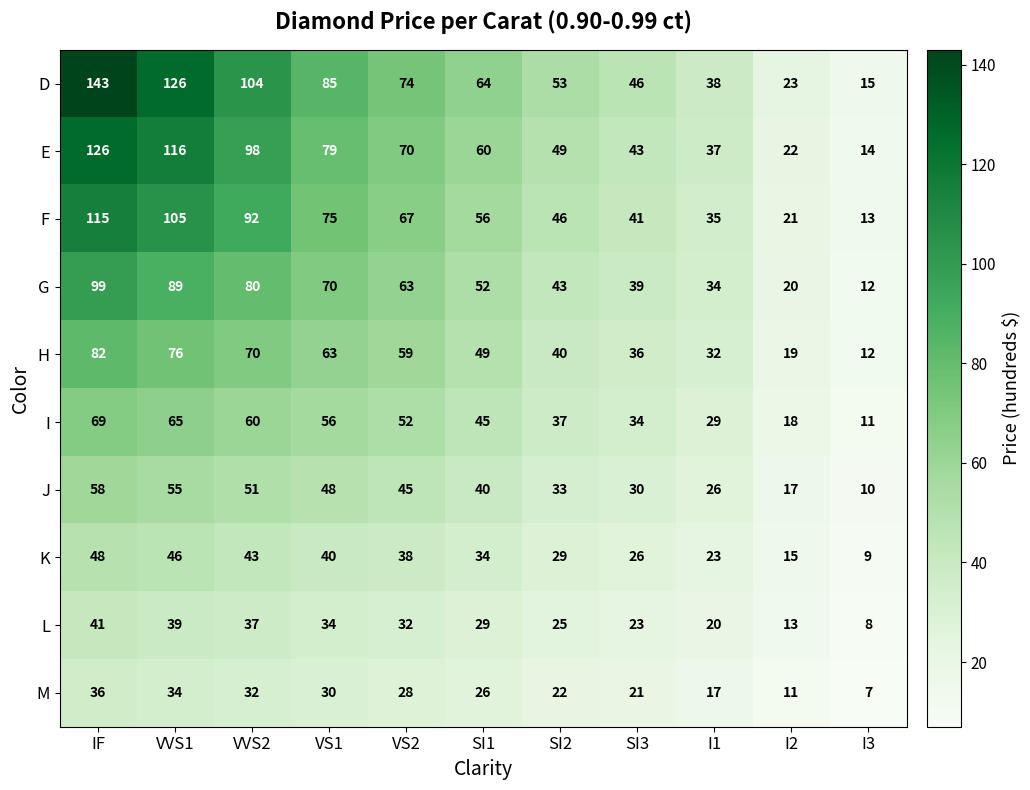

What is the greatest value displayed?

143